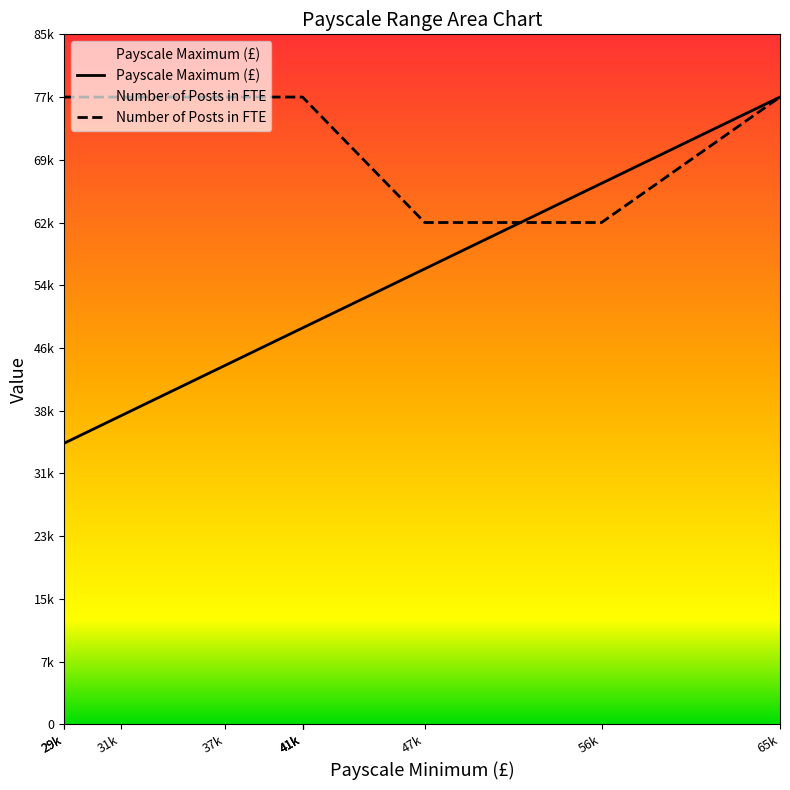

The value of Payscale Maximum (£) at 65k is 43256.9. True or false?

False